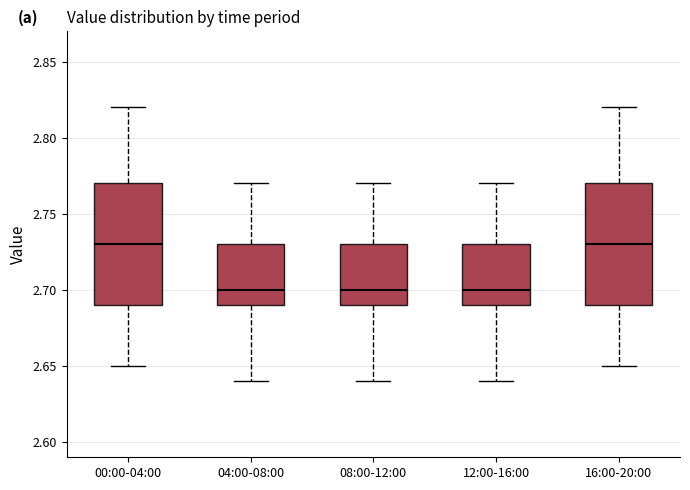

Where is the lower edge of the box for 16:00-20:00 on the y-axis? The values are not printed on the chart, so give them approximately, as read against the axis.

2.69